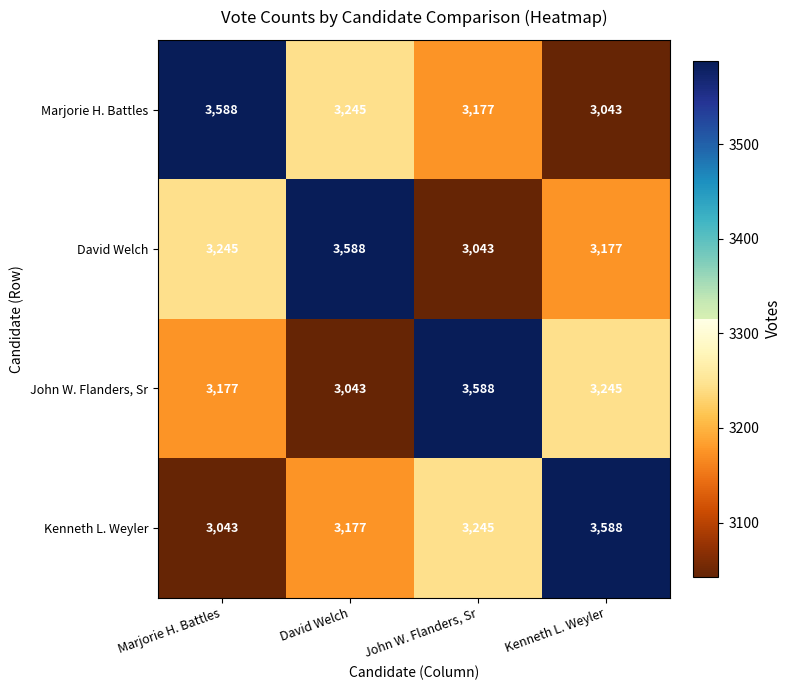

The value of Marjorie H. Battles at Kenneth L. Weyler is 4296. True or false?

False